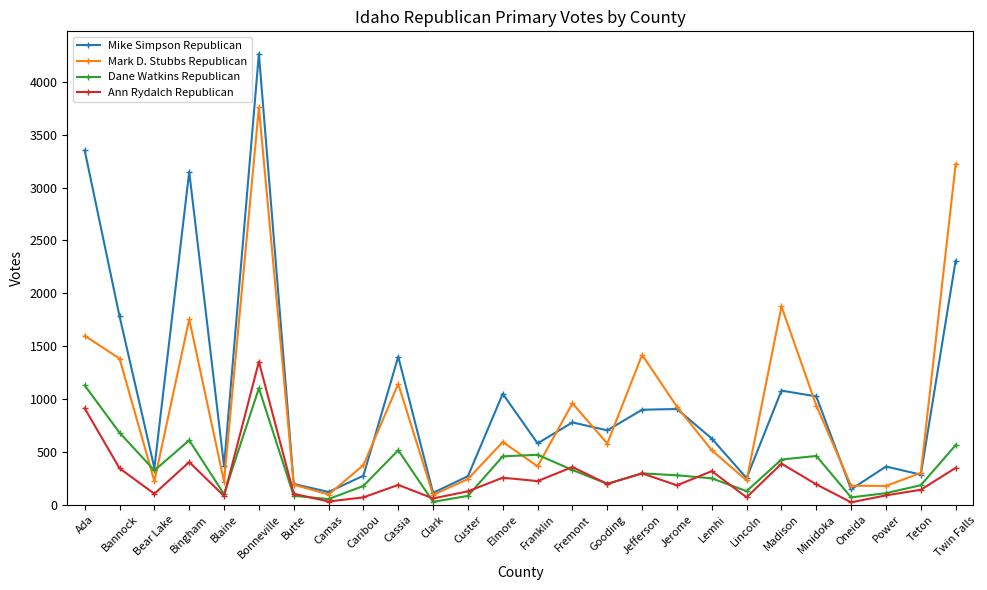

What position from the right is Power?

3